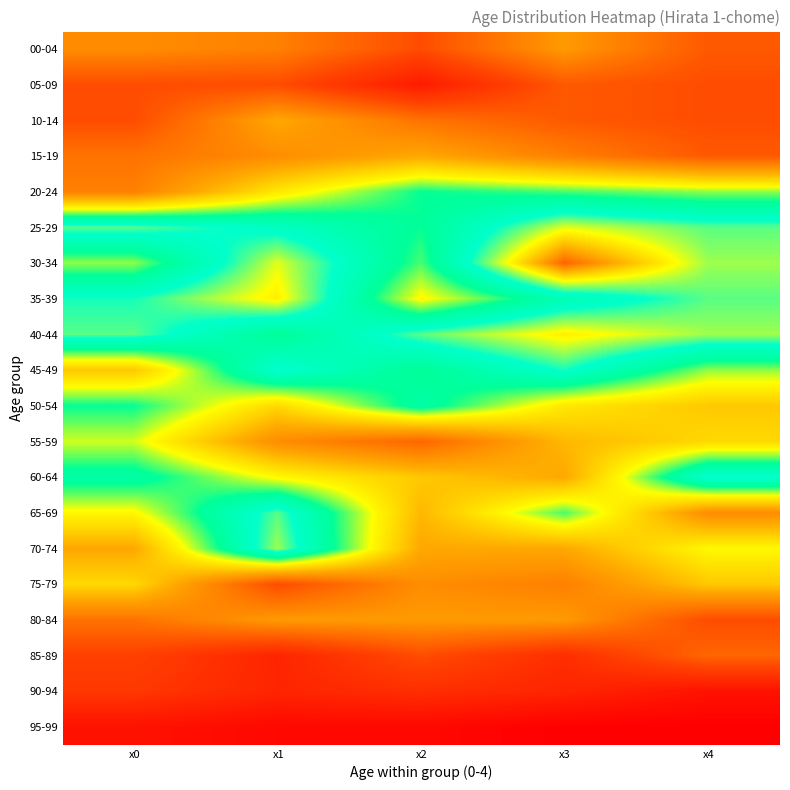

List the labels in order of 00-04 value, smallest first.

x2, x4, x1, x0, x3